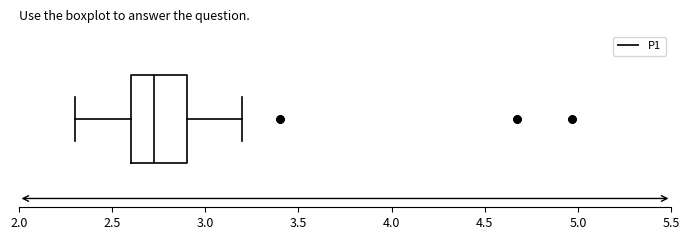

Read this box plot against the x-axis: the position of the median line, the range covered by the box, and the ends of both whiskers. The values are not printed on the chart, so give them approximately, as read against the axis.

median 2.75, box 2.60 to 2.90, whiskers 2.30 to 3.20